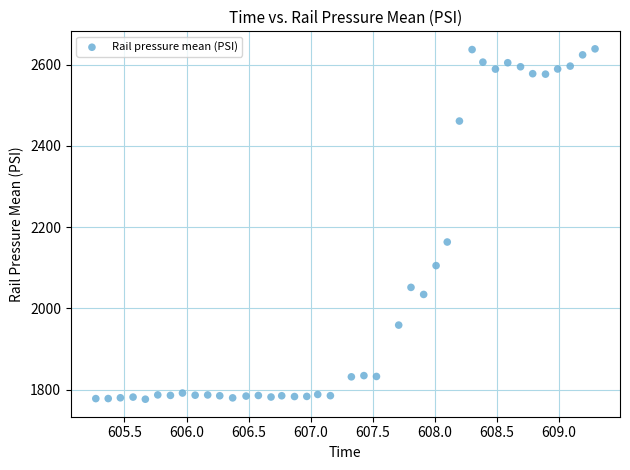

What is the range of X values (max minus min)?

4.0